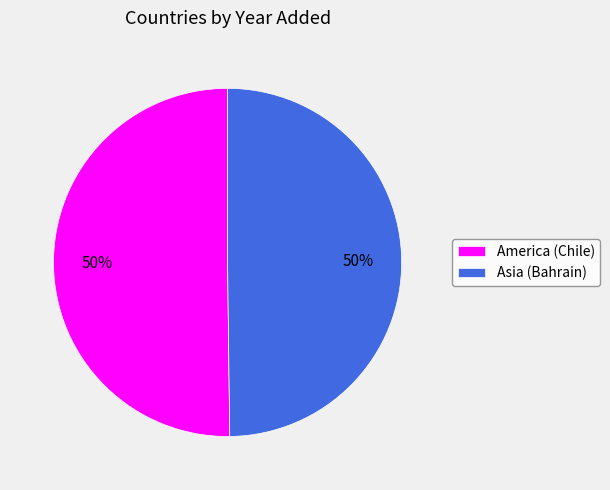

True or false: Asia (Bahrain) accounts for 50% of the total.

True